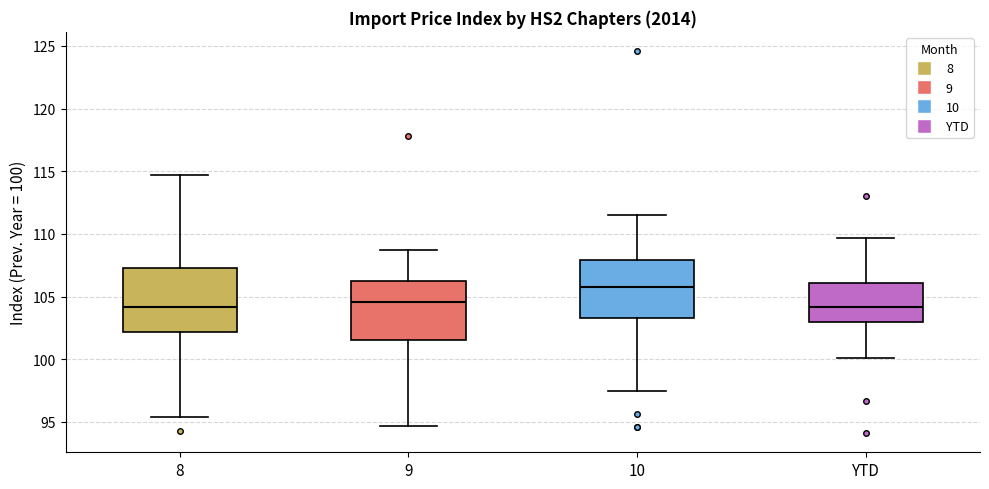

Where does the median line of the box for 8 sit on the y-axis? The values are not printed on the chart, so give them approximately, as read against the axis.

104.0